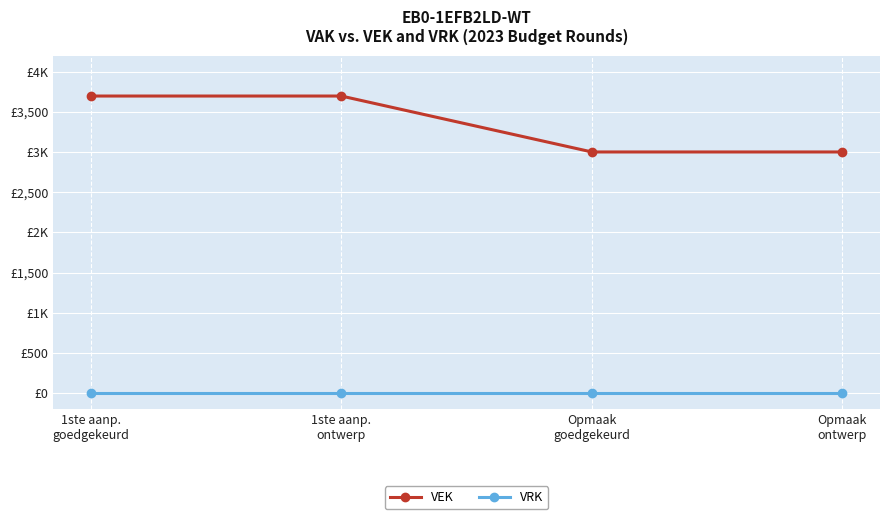

Where is VRK nearest to the value 0?

1ste aanp.
goedgekeurd